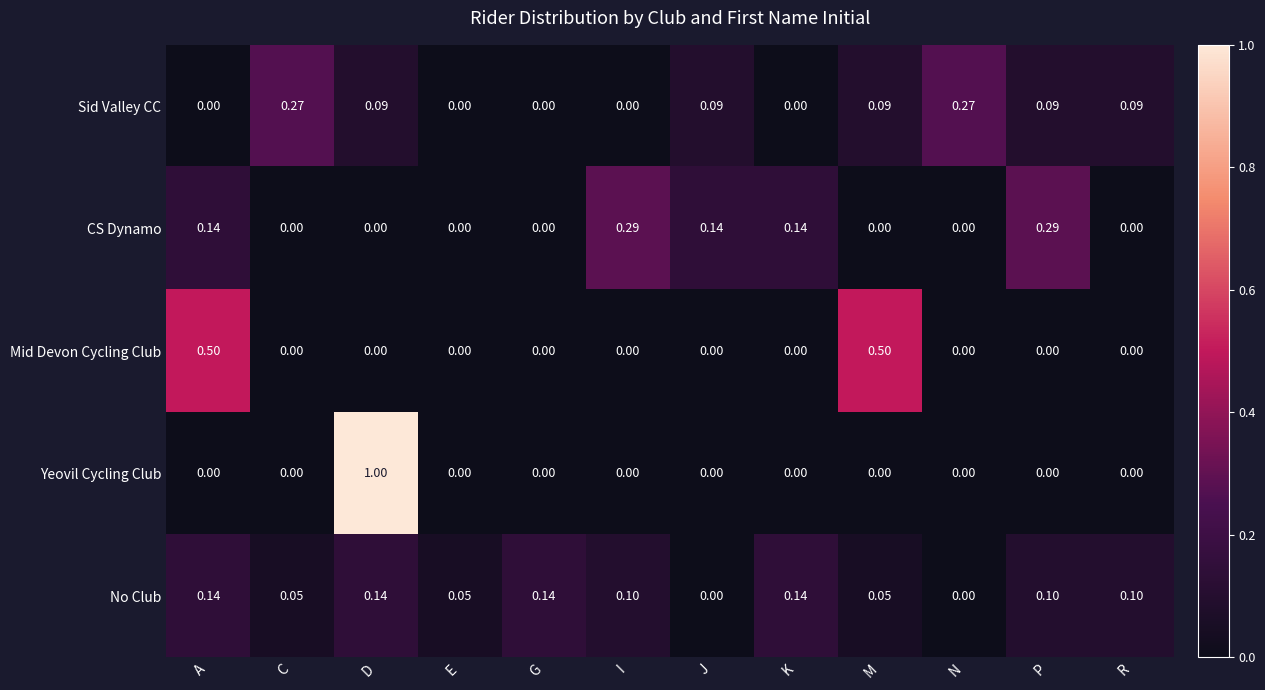

Which label corresponds to the largest value in the chart?

D